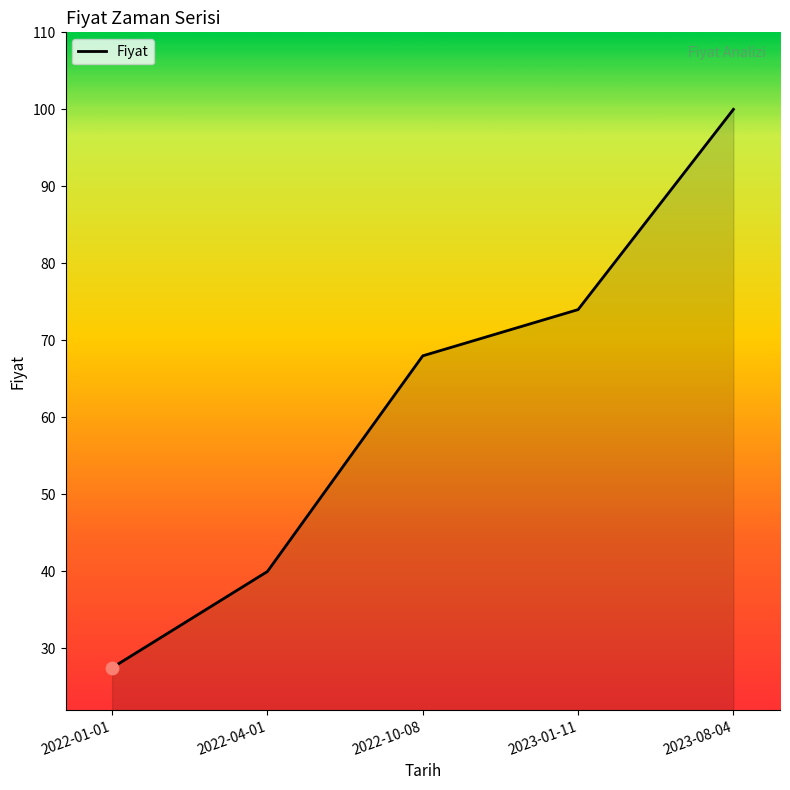

What is the change in value from 2022-01-01 to 2022-04-01?

+12.5